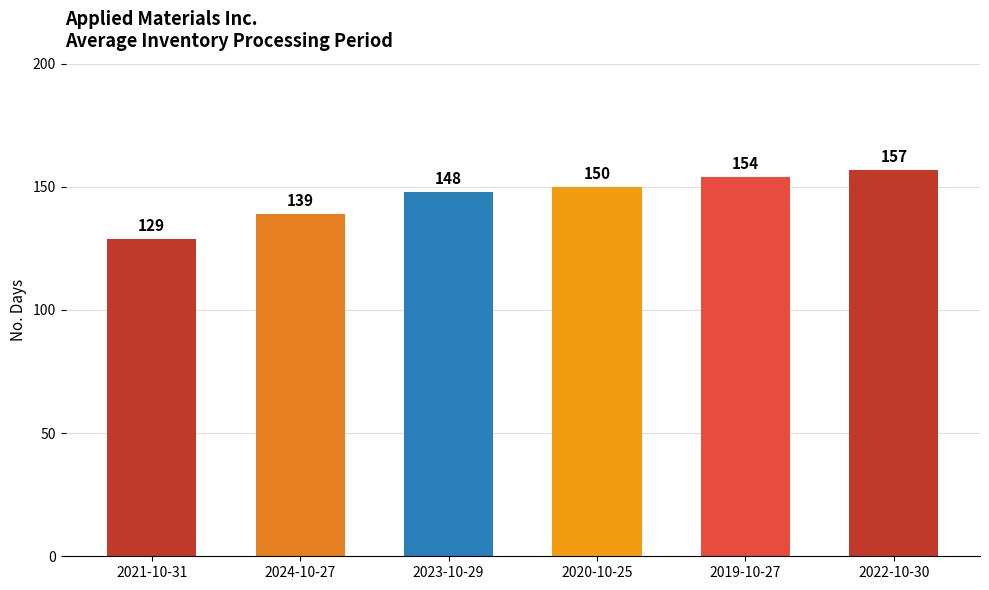

List the labels in order of value, largest first.

2022-10-30, 2019-10-27, 2020-10-25, 2023-10-29, 2024-10-27, 2021-10-31